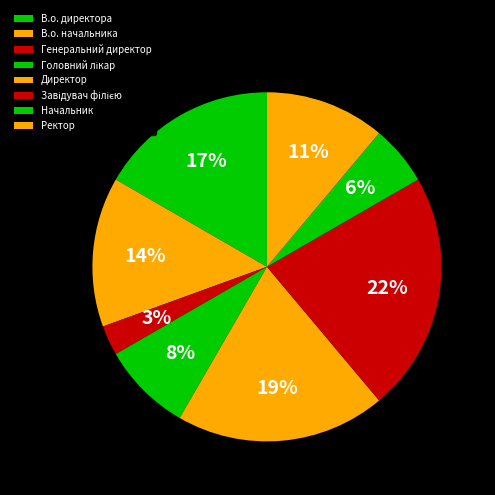

The Головний лікар slice represents 8% of the pie. True or false?

True